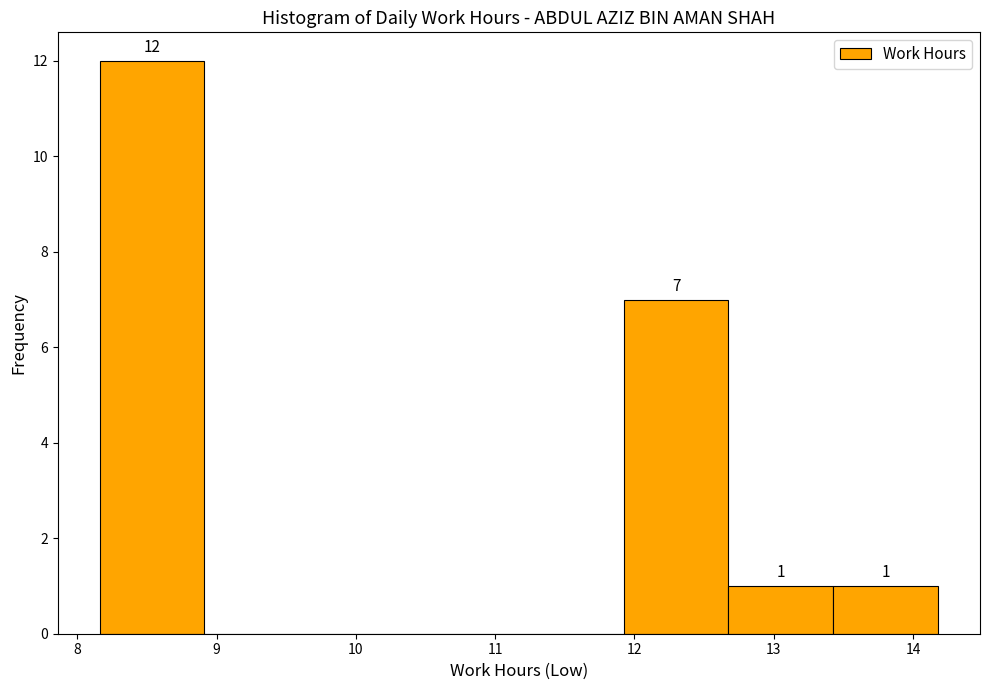

Over which range of the x-axis is the bar tallest?

8.2 to 8.9